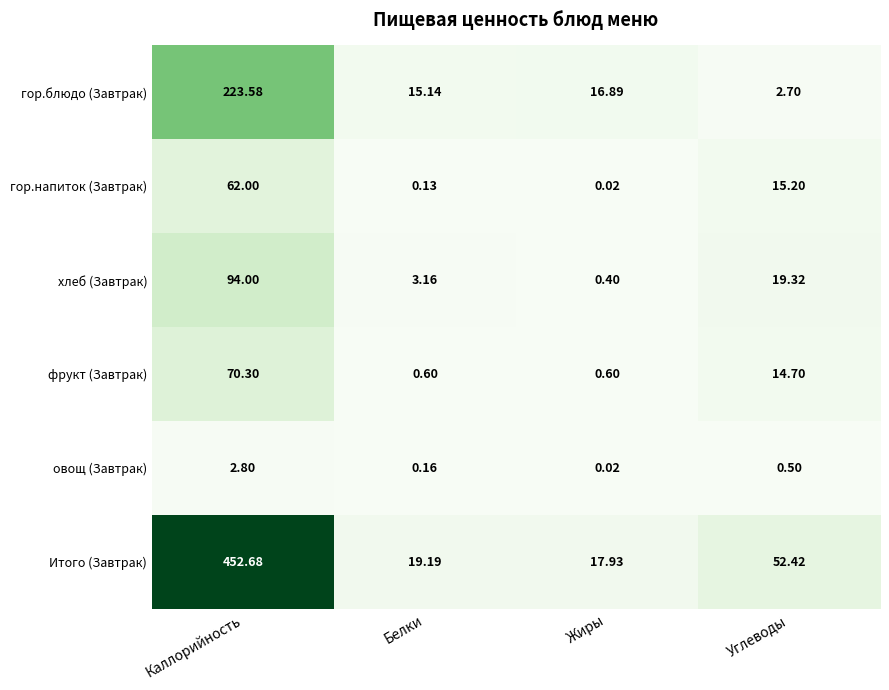

Which series has the largest total across all categories?

Итого (Завтрак)